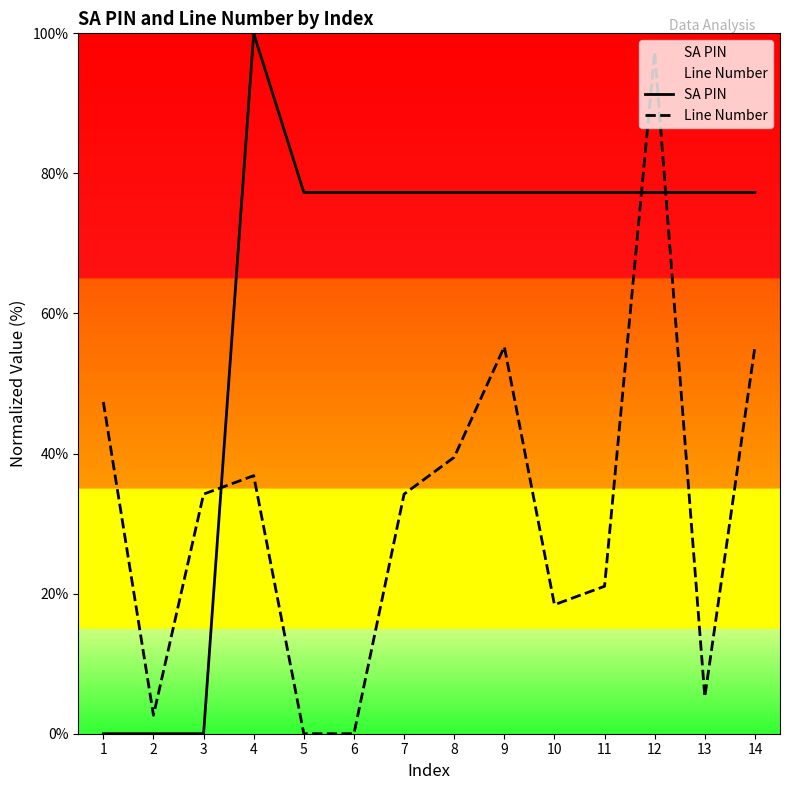

How many lines are shown in the chart?

2